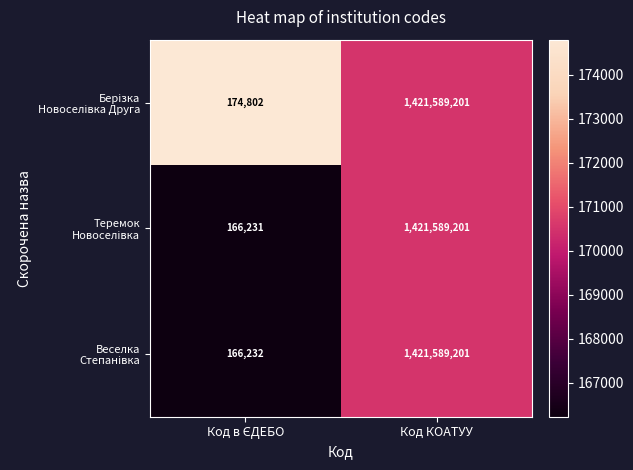

What is the total value across all series at Код КОАТУУ?

4264767603